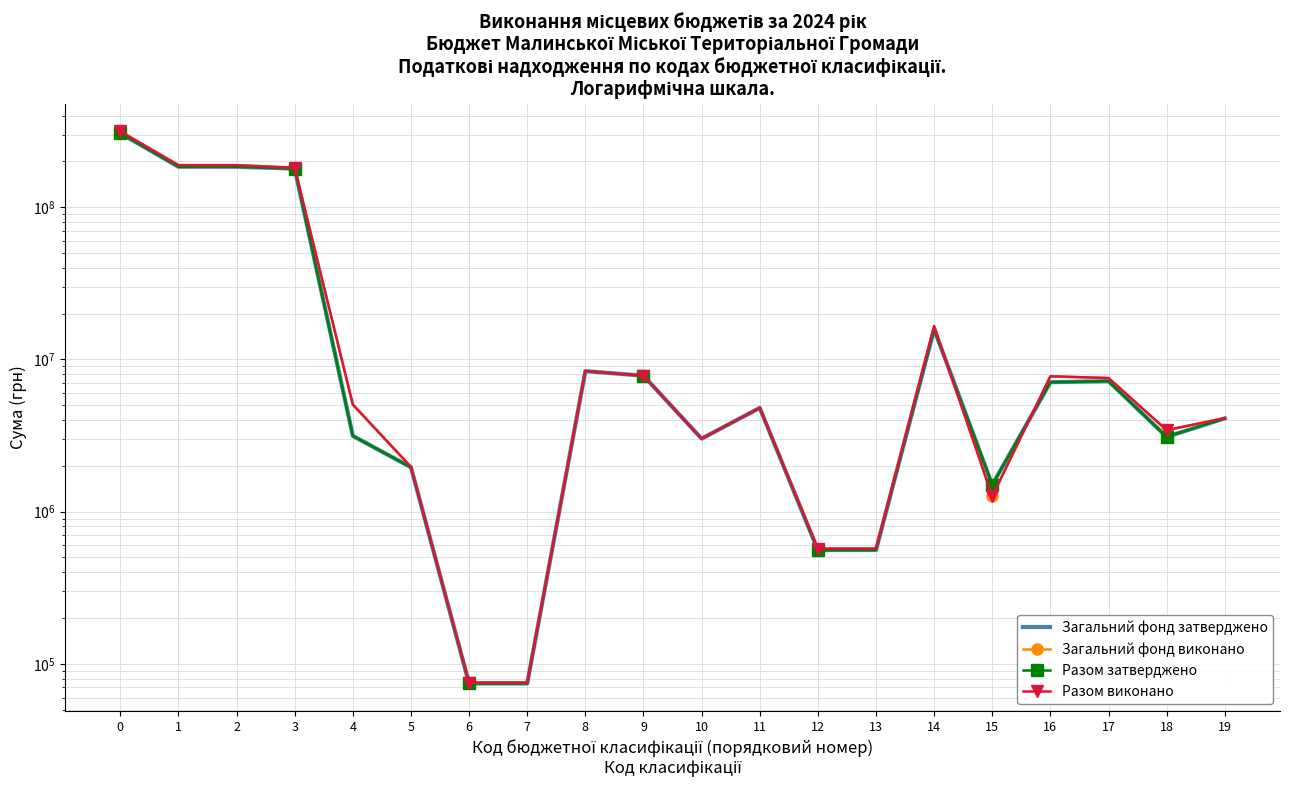

True or false: Загальний фонд затверджено and Загальний фонд виконано cross at least once.

True